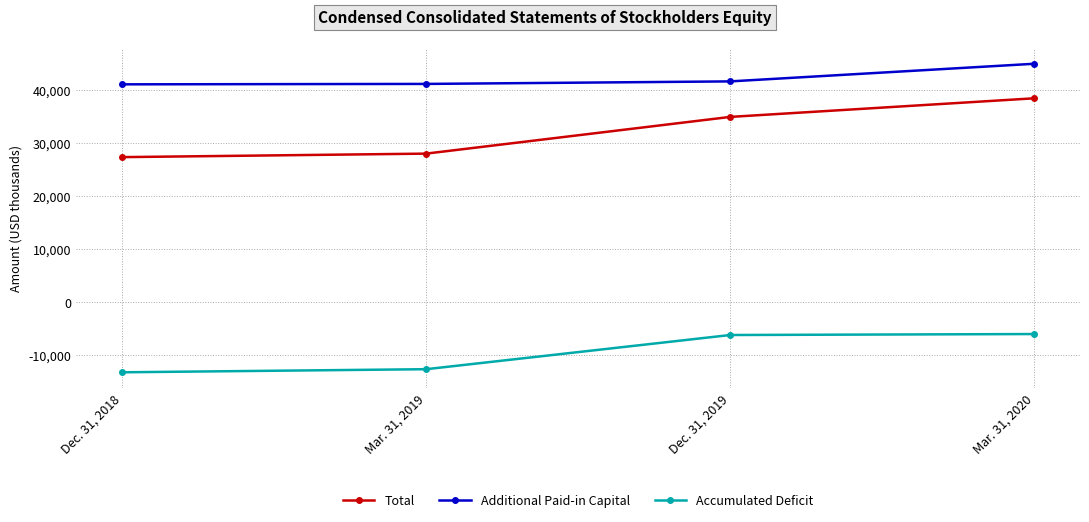

What is the total value across all series at Mar. 31, 2020?

77323